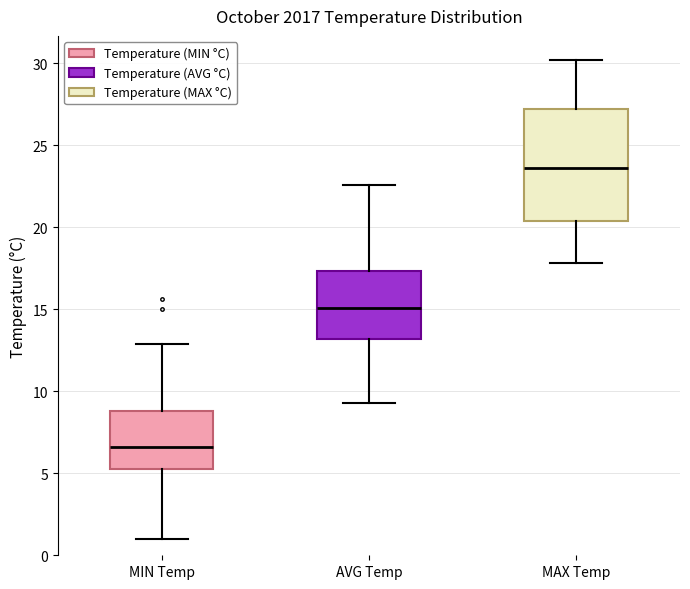

Reading left to right, transcribe this box plot: for each box, give where its median line is, the range the box spans, and where its two whiskers end, as read against the y-axis. The values are not printed on the chart, so give them approximately, as read against the axis.

MIN Temp: median 6.5, box 5.5 to 9.0, whiskers 1.0 to 13.0
AVG Temp: median 15.0, box 13.0 to 17.5, whiskers 9.5 to 22.5
MAX Temp: median 23.5, box 20.5 to 27.0, whiskers 18.0 to 30.0